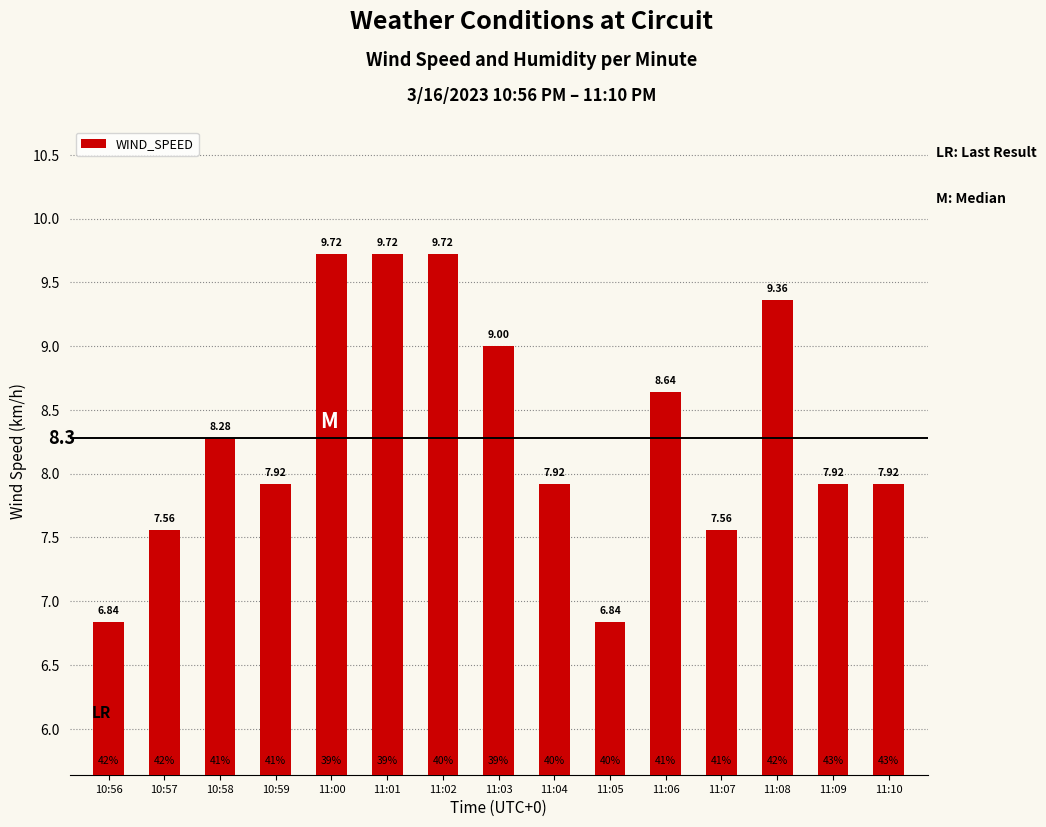

What is the sum of the values at 10:58 and 11:01?

18.0